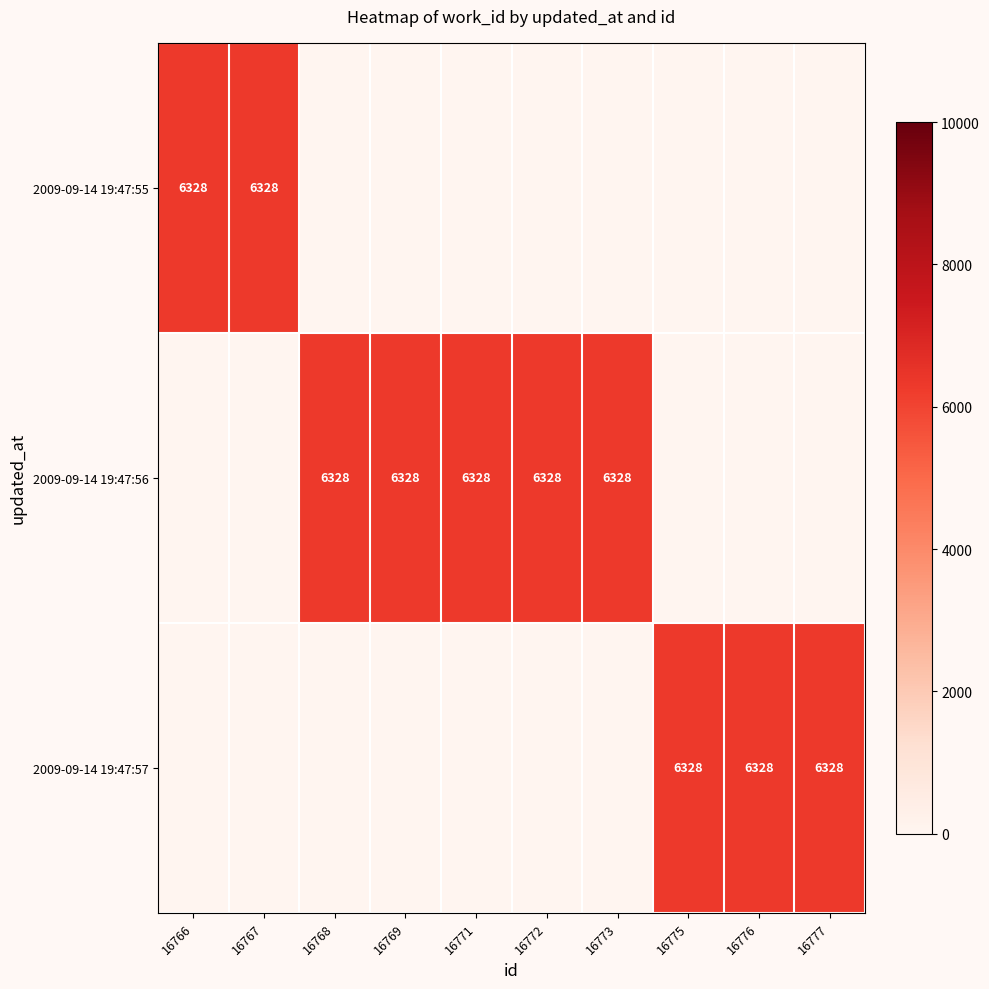

True or false: 2009-09-14 19:47:56 has a value of 1872 at 16769.

False